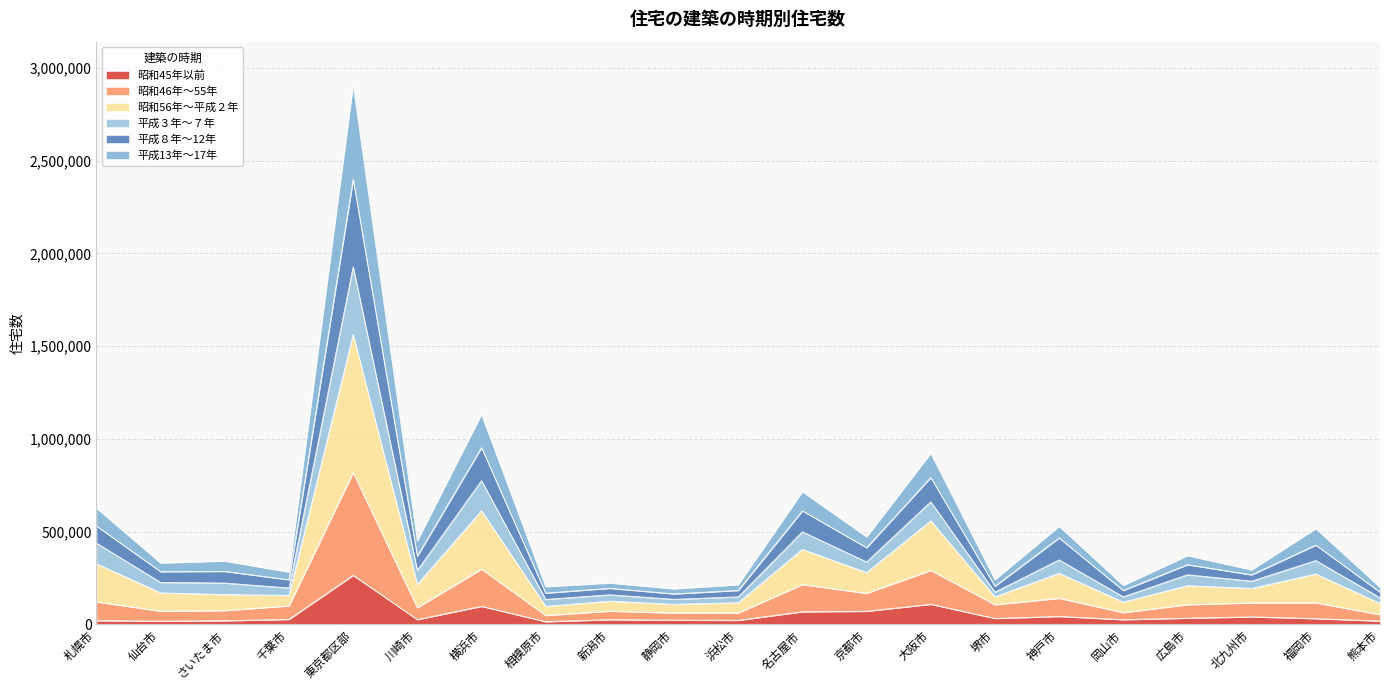

At which category is the sum across all series the highest?

東京都区部